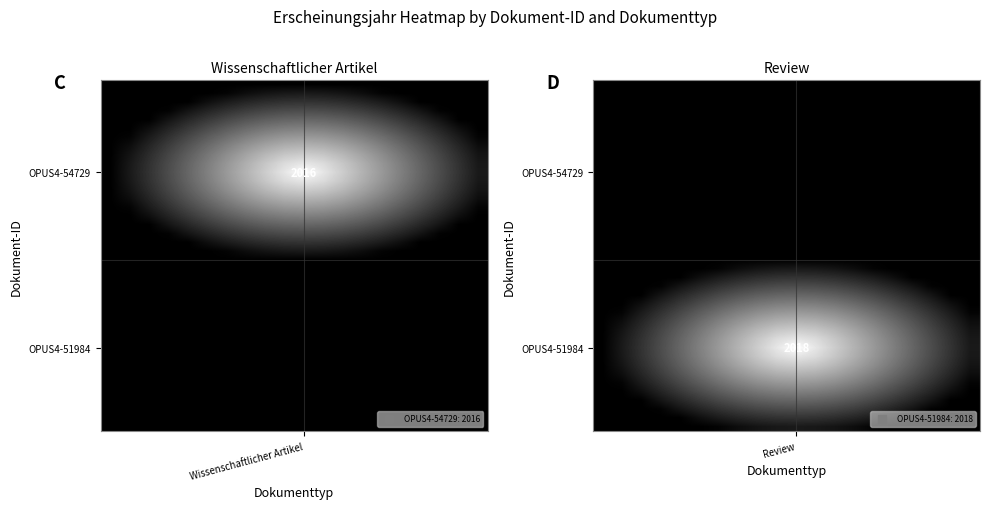

Between 16 and 12, which is larger?

16